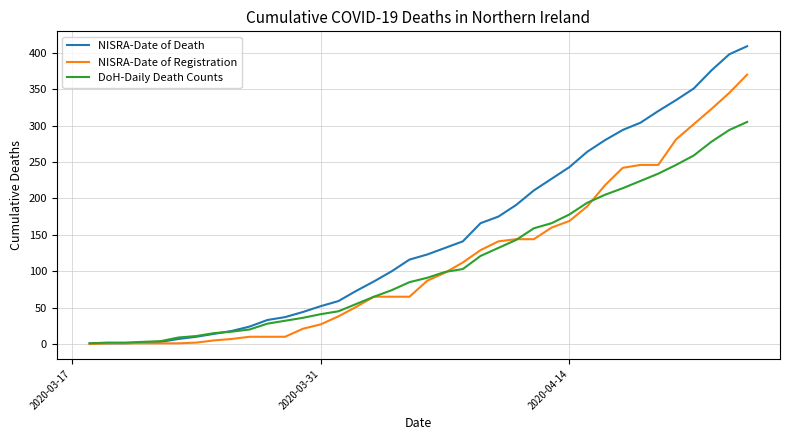

What is the sum of all NISRA-Date of Death values?

5621